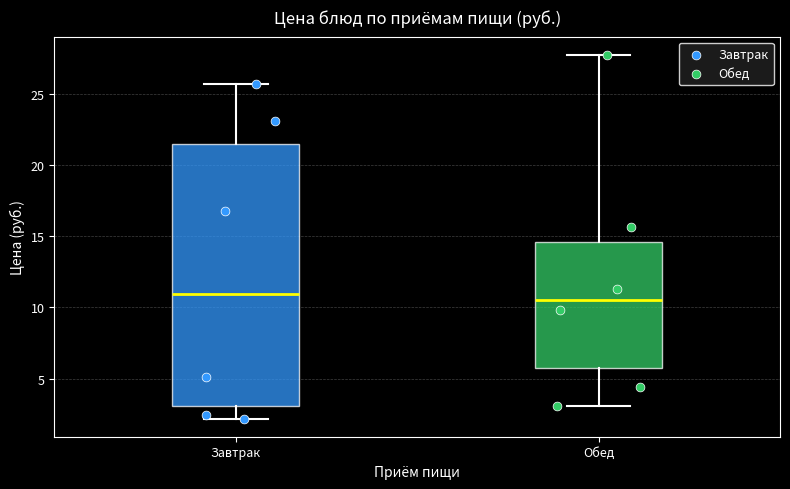

Reading left to right, read every box against the y-axis: the position of its median line, the range the box covers, and the ends of its whiskers. The values are not printed on the chart, so give them approximately, as read against the axis.

Завтрак: median 11.0, box 3.0 to 21.5, whiskers 2.0 to 25.5
Обед: median 10.5, box 5.5 to 14.5, whiskers 3.0 to 28.0